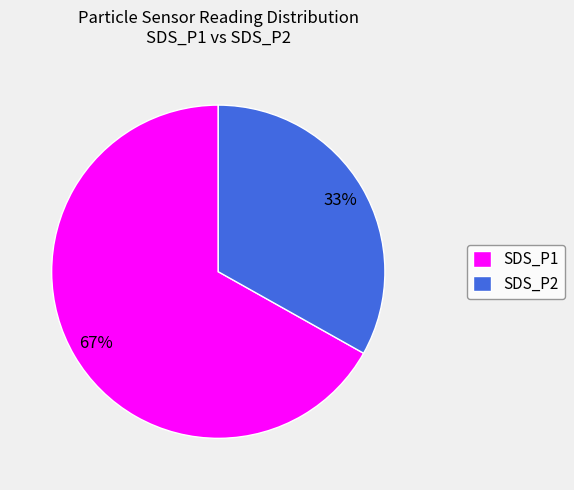

What is the ratio of the value at SDS_P2 to the value at SDS_P1?

0.5